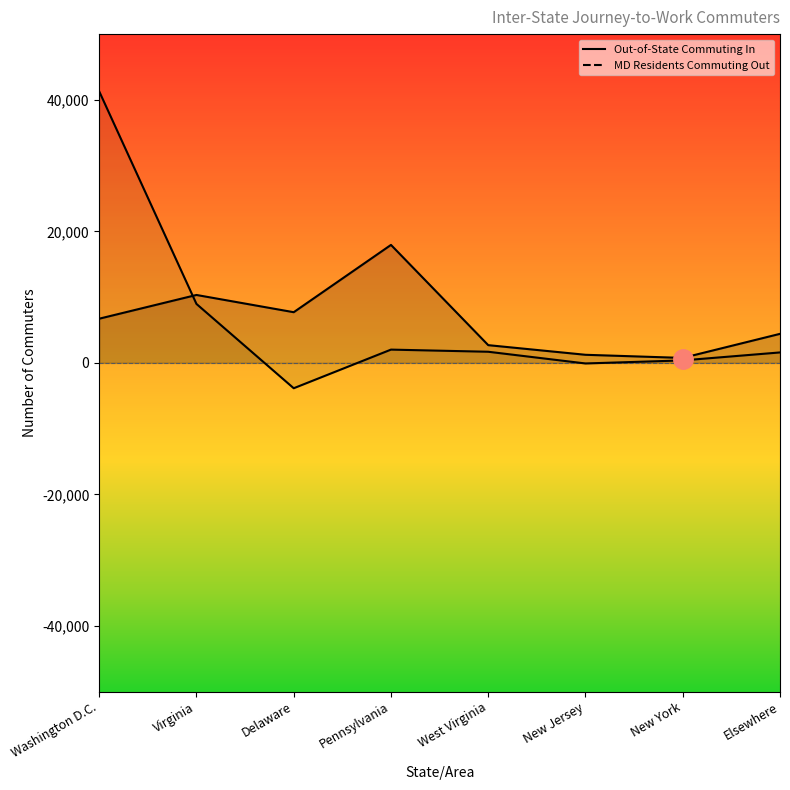

Which series has the largest total across all categories?

Maryland Residents Commuting Out To